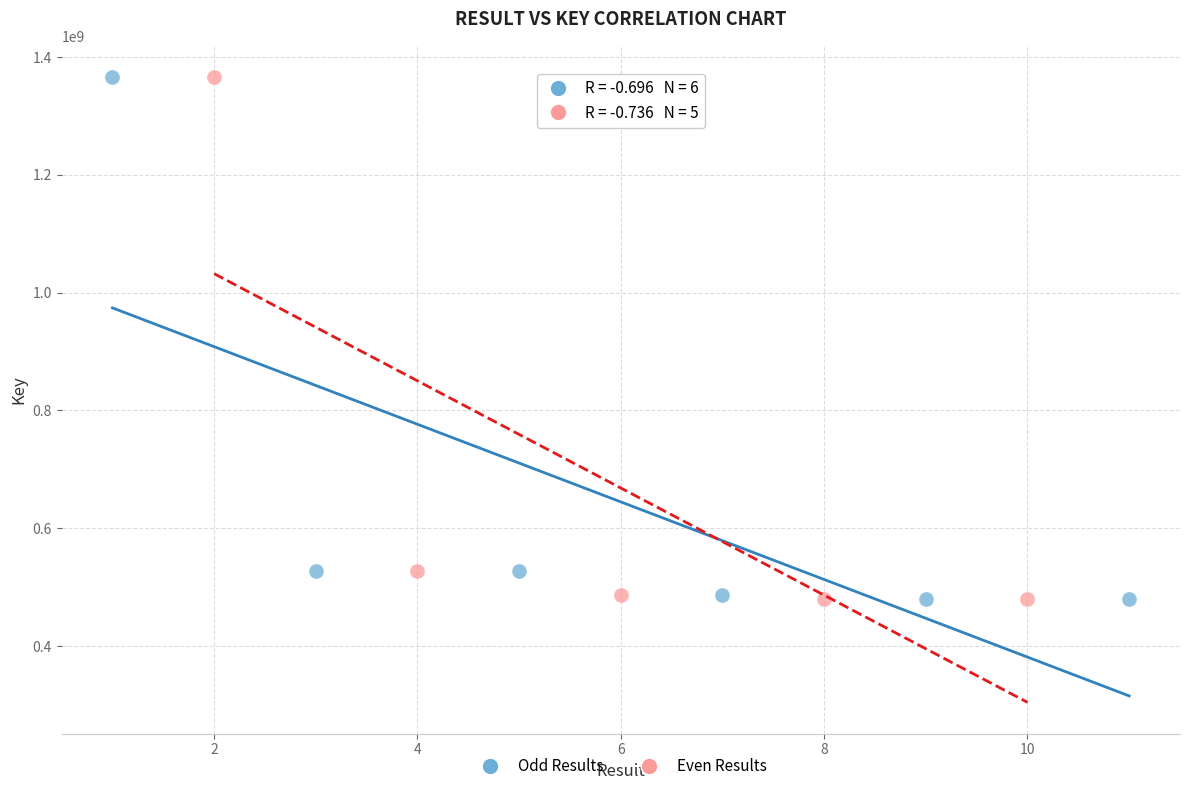

What are all the series names shown in the legend?

Odd Results, Even Results